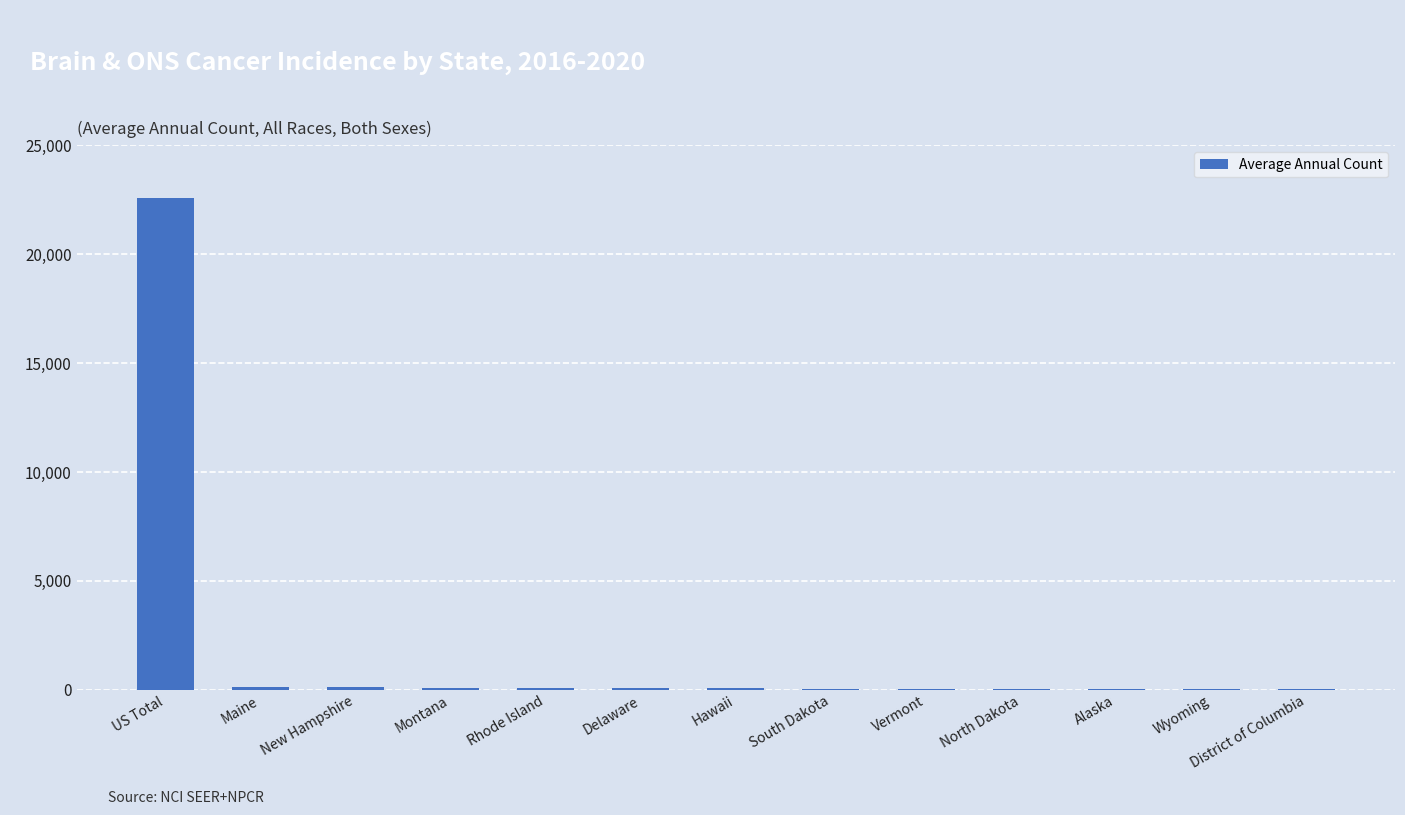

What is the sum of the values at Rhode Island and District of Columbia?

121